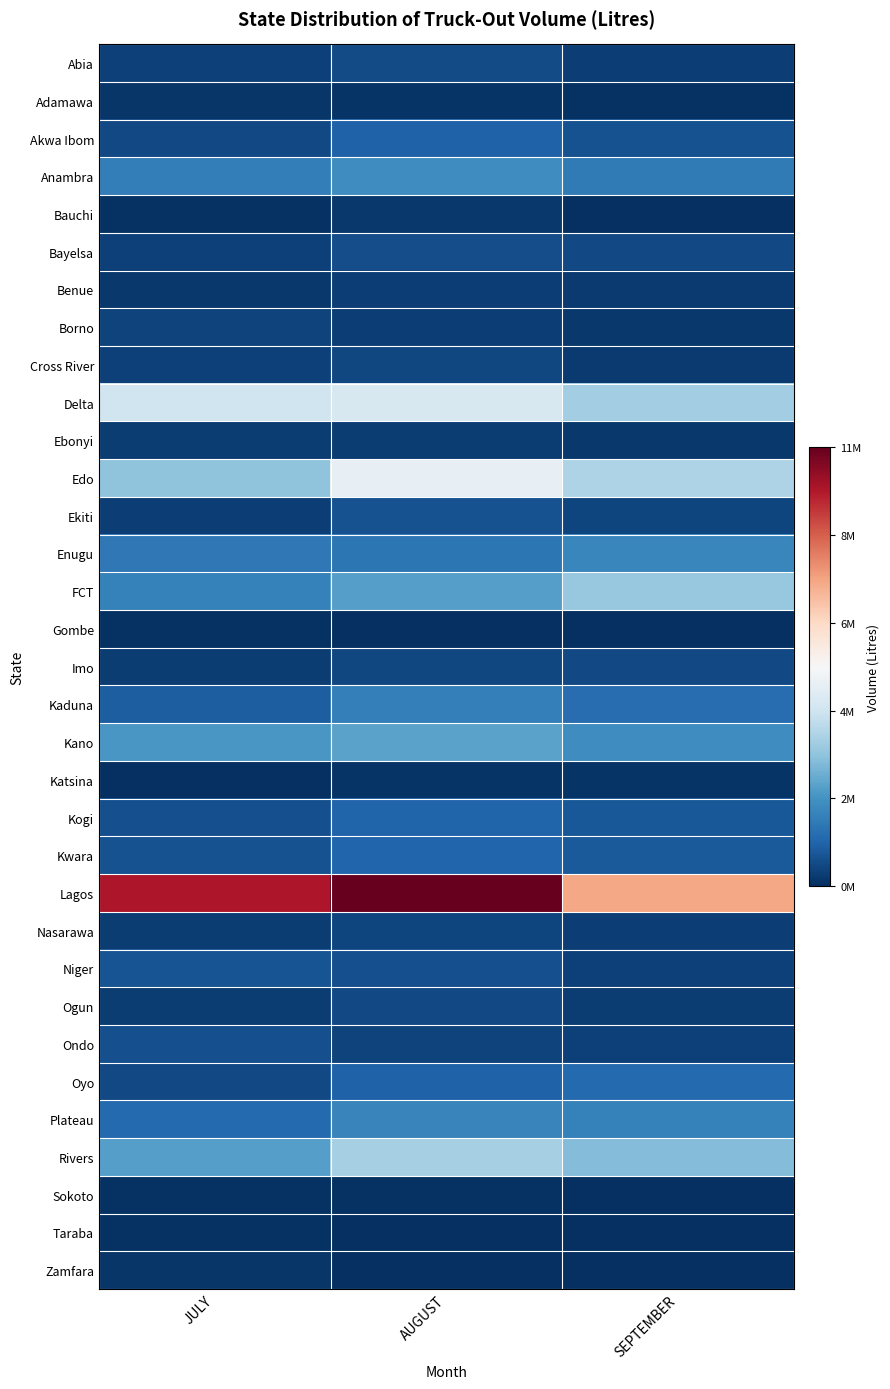

Which has a higher value, JULY or SEPTEMBER?

JULY